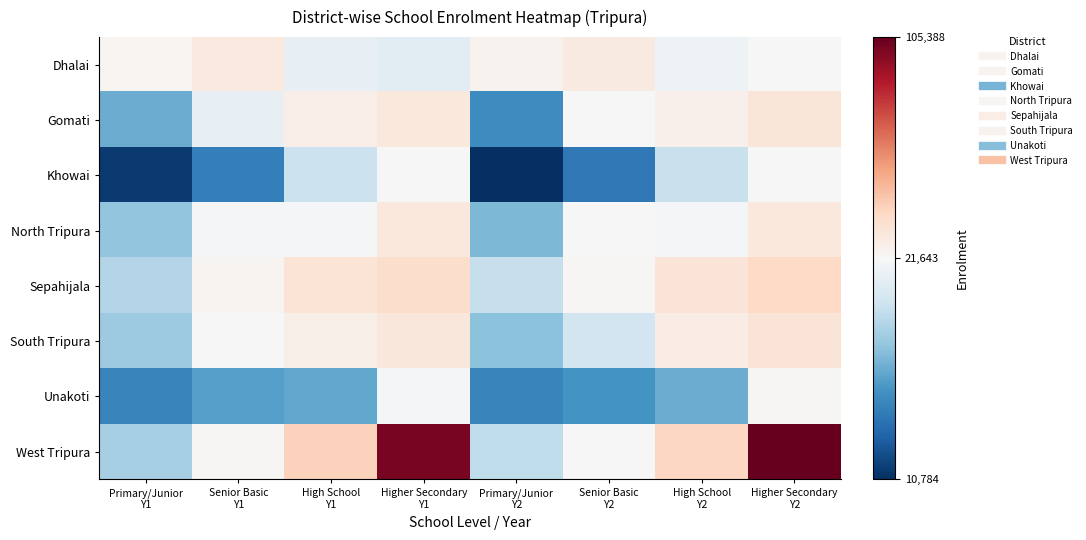

Between High School
Y2 and Higher Secondary
Y2, which is larger?

Higher Secondary
Y2